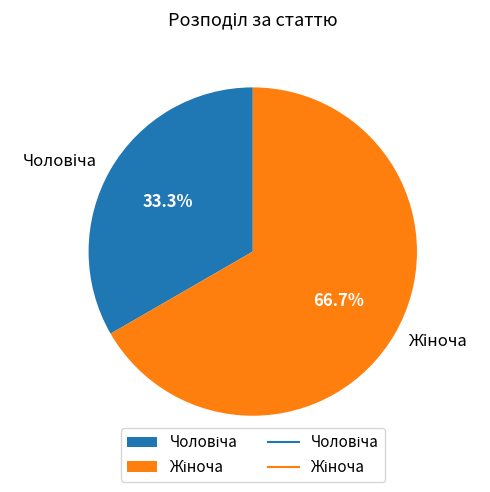

Is there any slice that represents more than half of the pie?

Yes